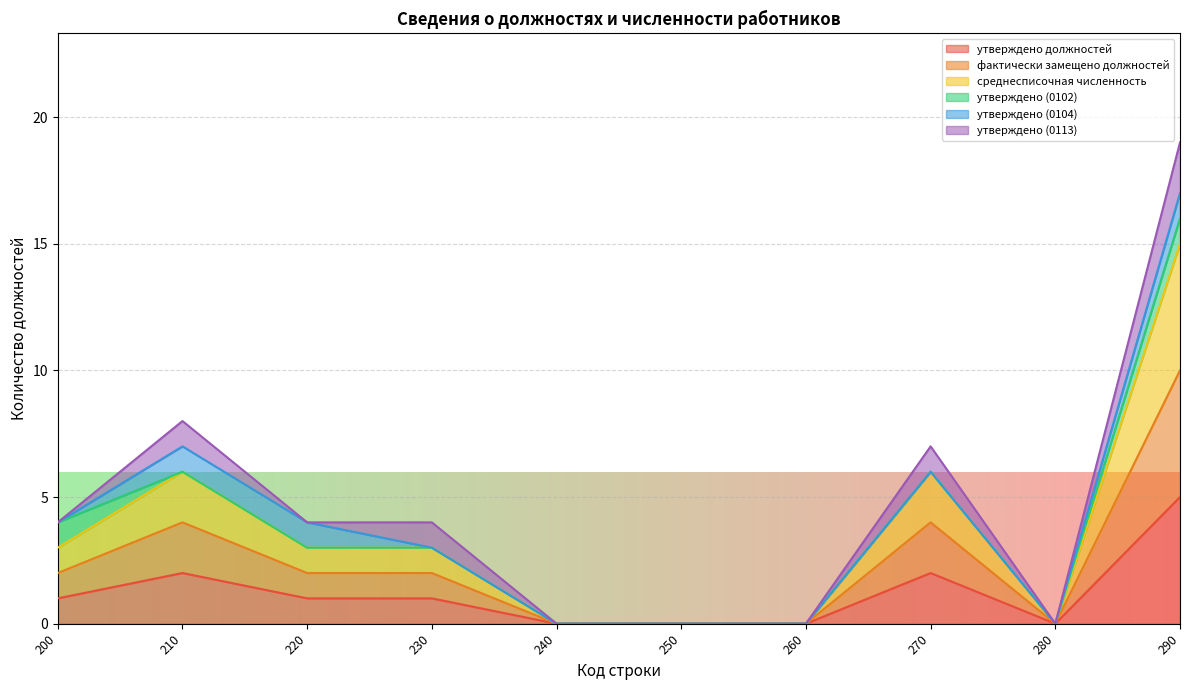

Between 240 and 280, which series saw the biggest shift?

утверждено должностей